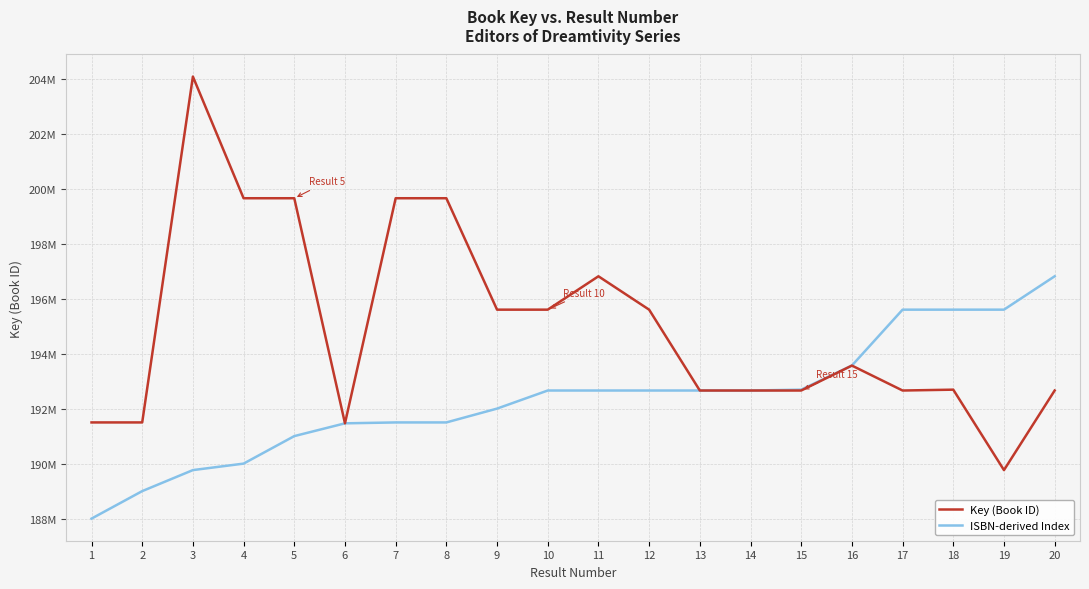

What are all the series names shown in the legend?

Key (Book ID), ISBN-derived Index